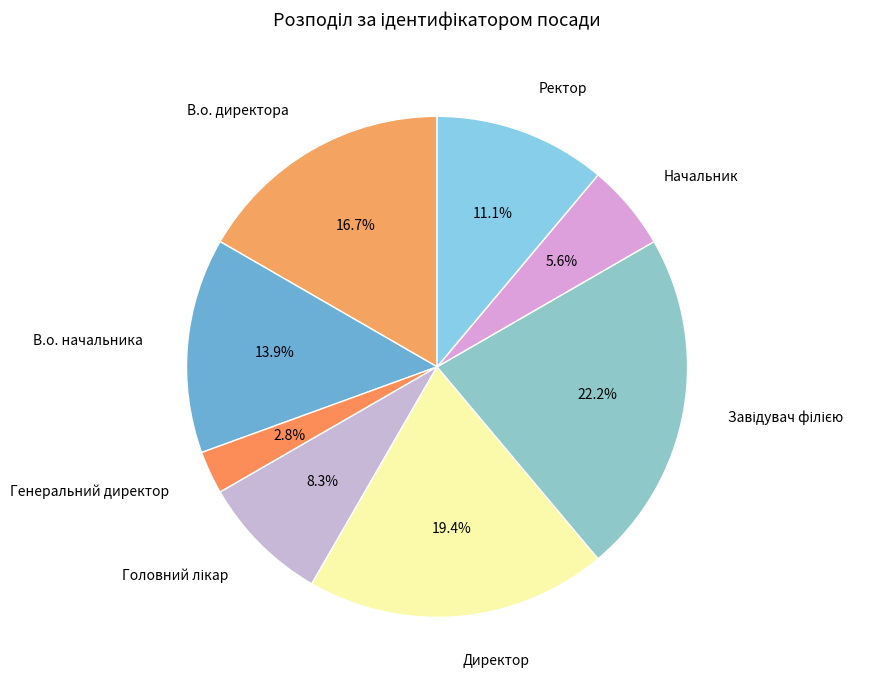

Which has a higher value, В.о. начальника or В.о. директора?

В.о. директора